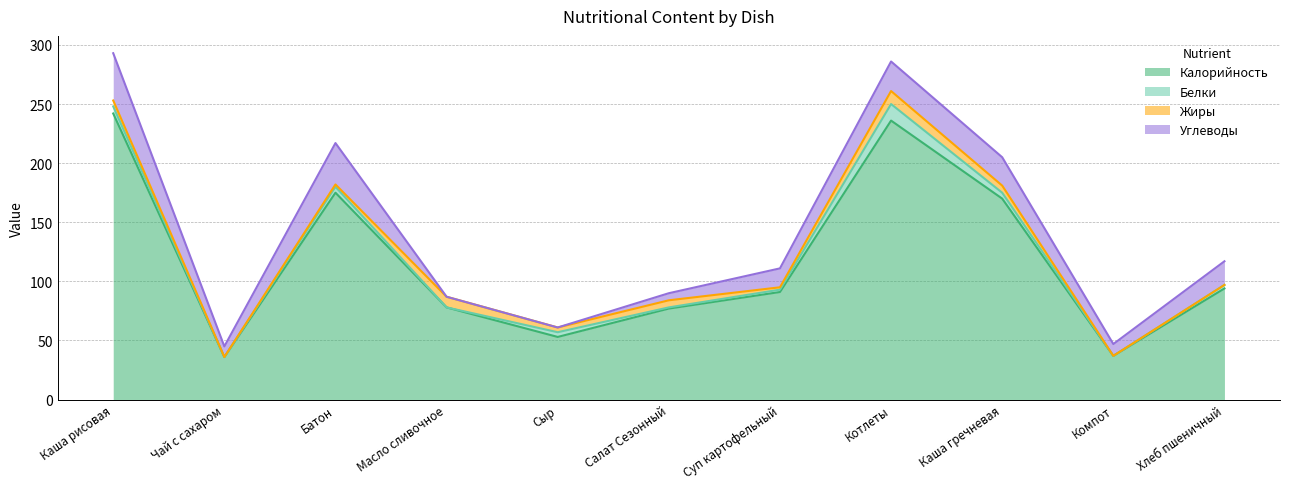

What is the average value of the Калорийность series?

117